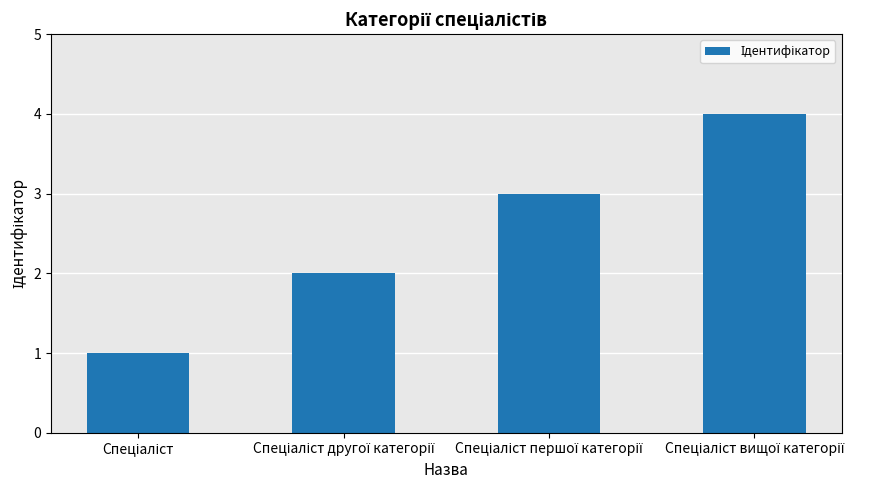

What is the difference between the maximum and minimum values?

3